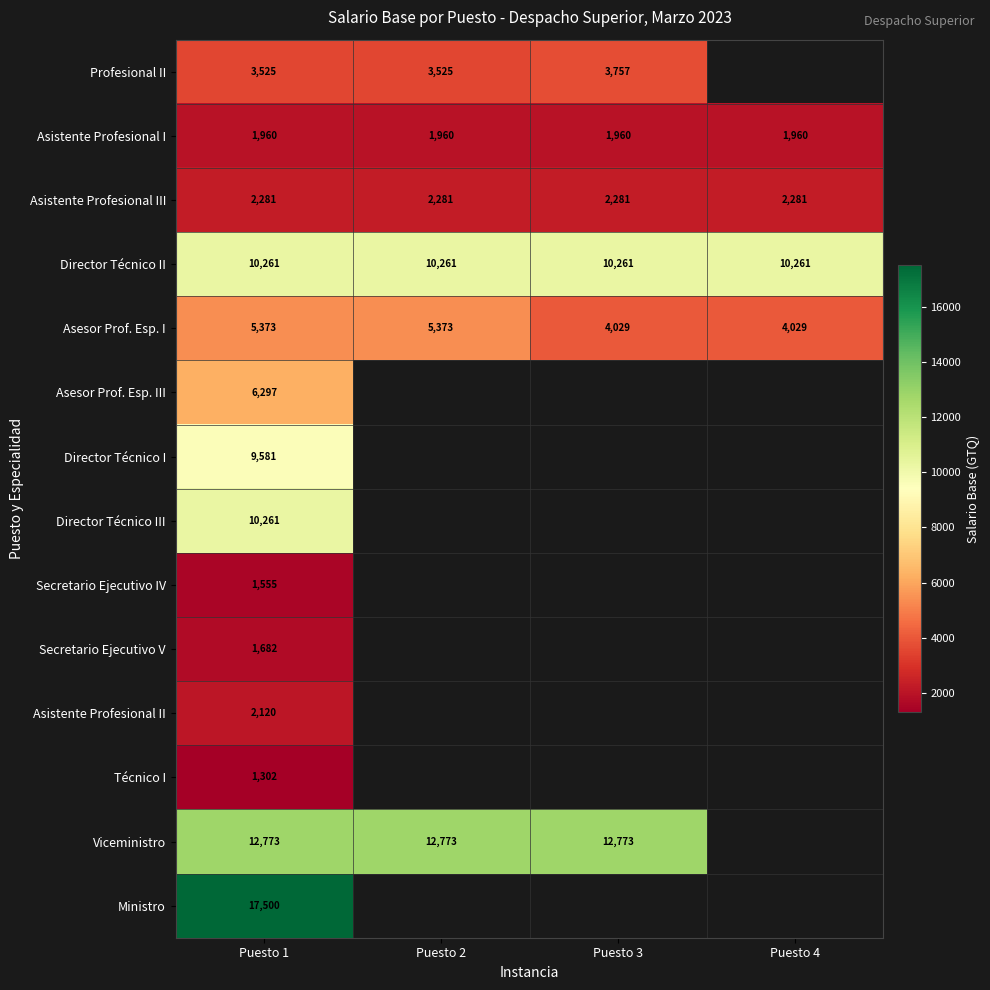

True or false: Profesional II has a value of 3525 at Puesto 1.

True